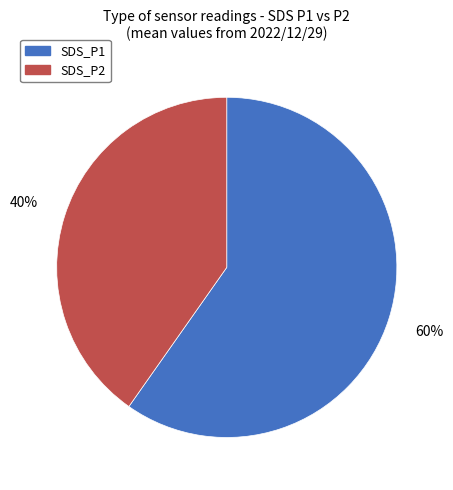

What is the largest slice in the pie chart?

SDS_P1